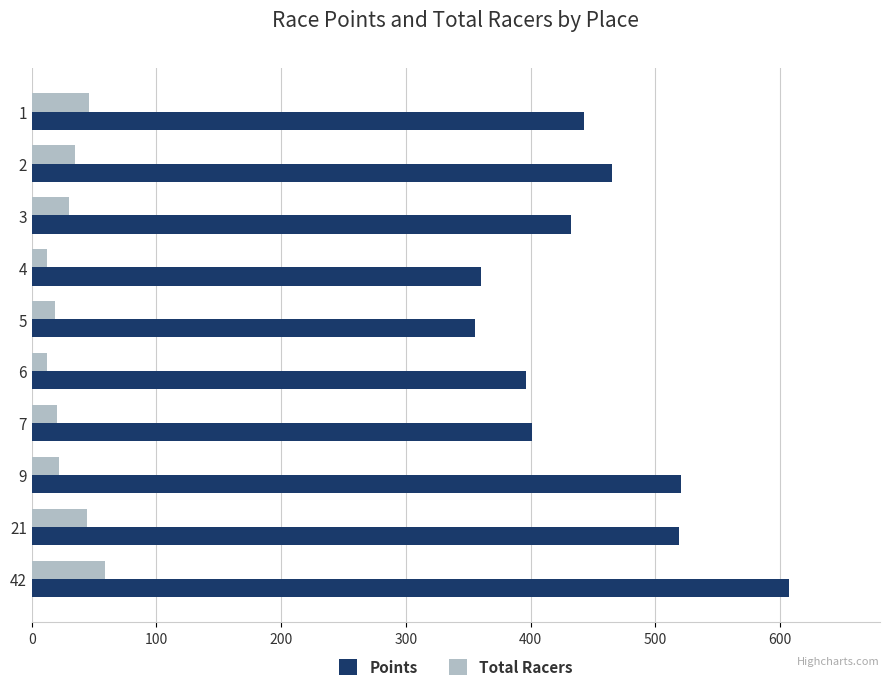

Rank the series by their average value, from highest to lowest.

Points, Total Racers